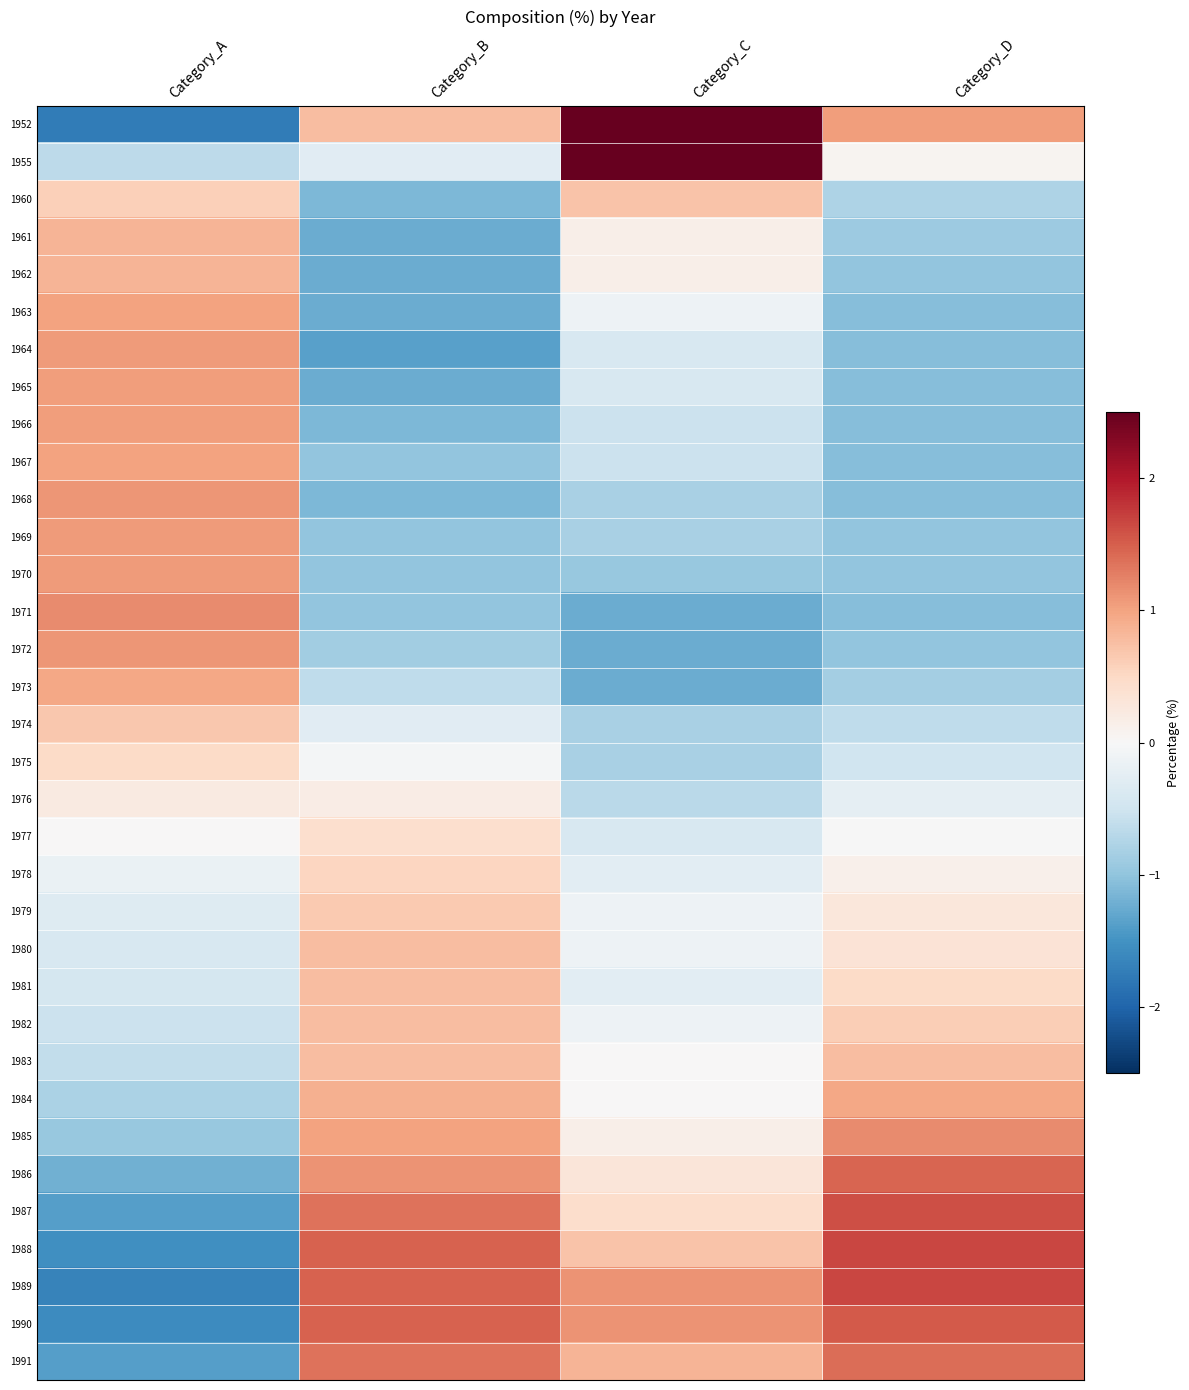

Which label corresponds to the largest value in the chart?

Category_C